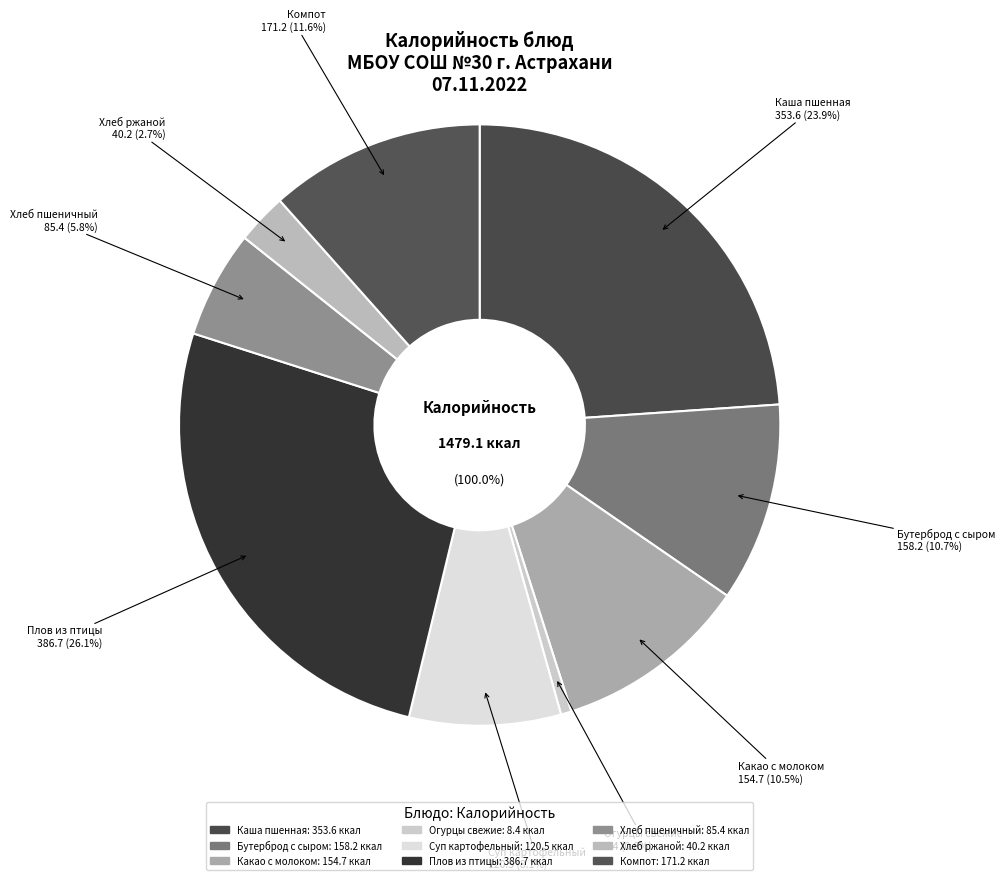

To the nearest percent, what is the combined percentage of Суп картофельный с бобовыми (Обед) and Хлеб пшеничный (Обед)?

14%